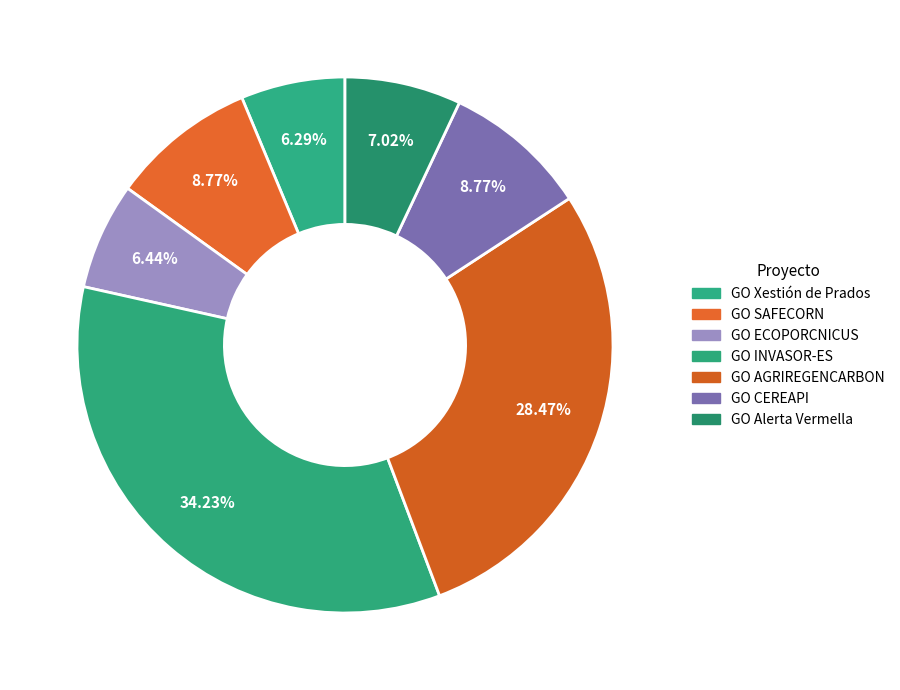

What percentage is the GO INVASOR-ES slice, to the nearest percent?

34%